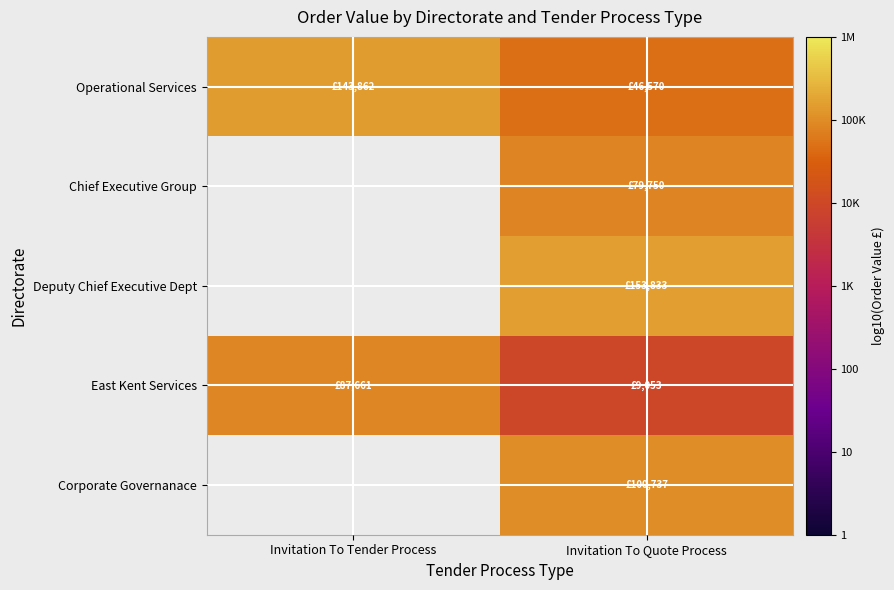

How many data points does each series have?

2